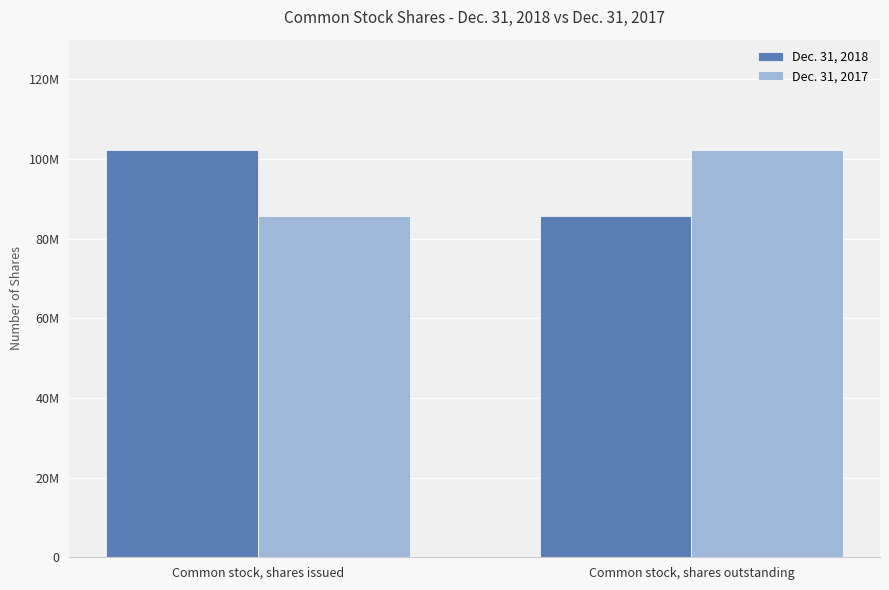

Is it true that Dec. 31, 2018 equals 165455133 at Common stock, shares issued?

False